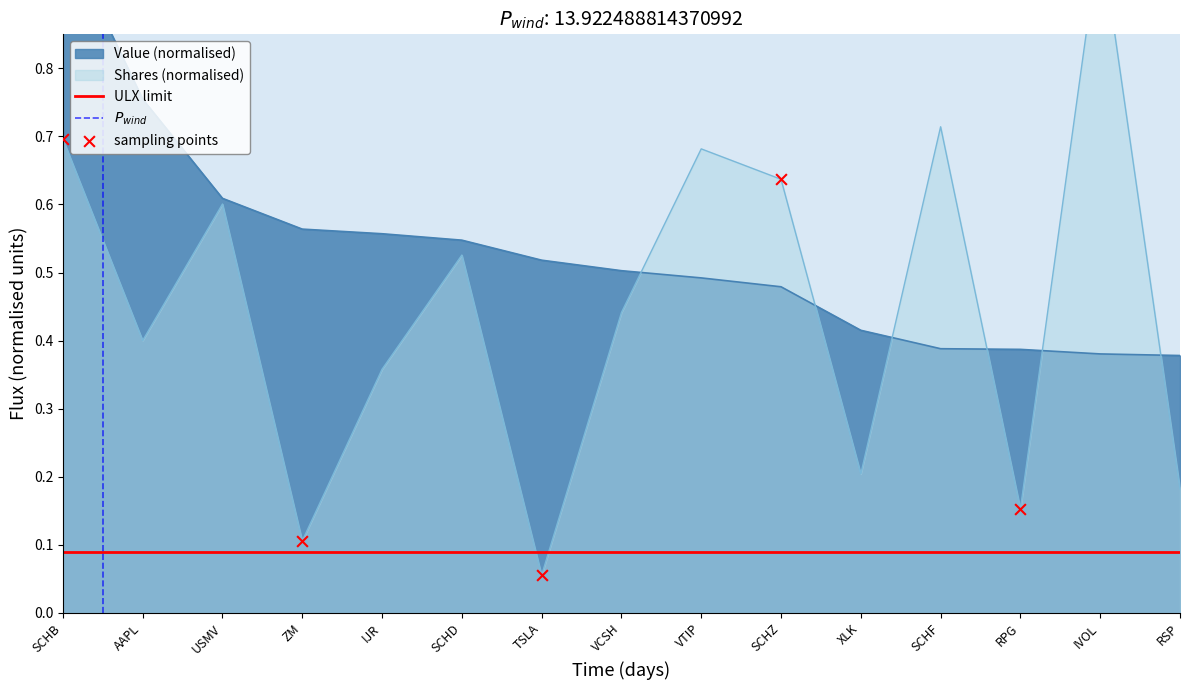

At which category is the sum across all series the highest?

SCHB